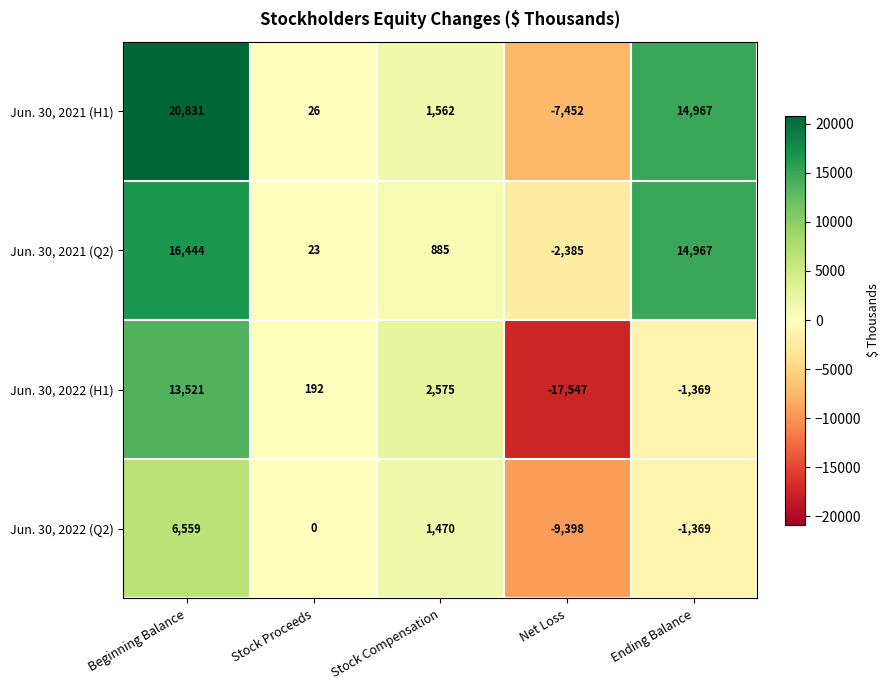

What is the average value of the Jun. 30, 2022 (H1) series?

-526